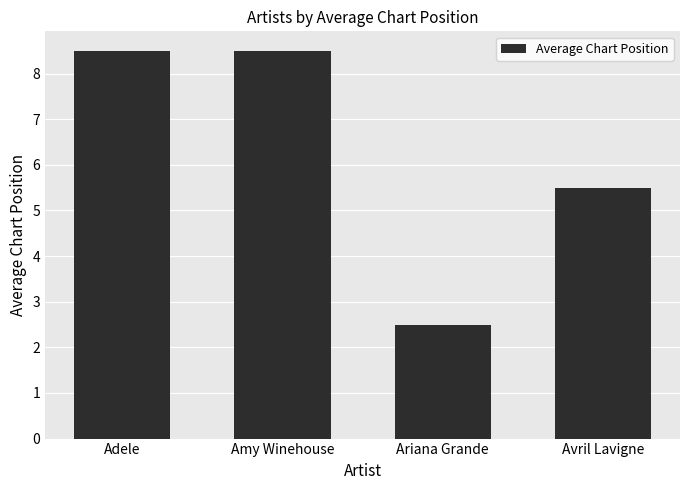

Does the chart contain any negative values?

No